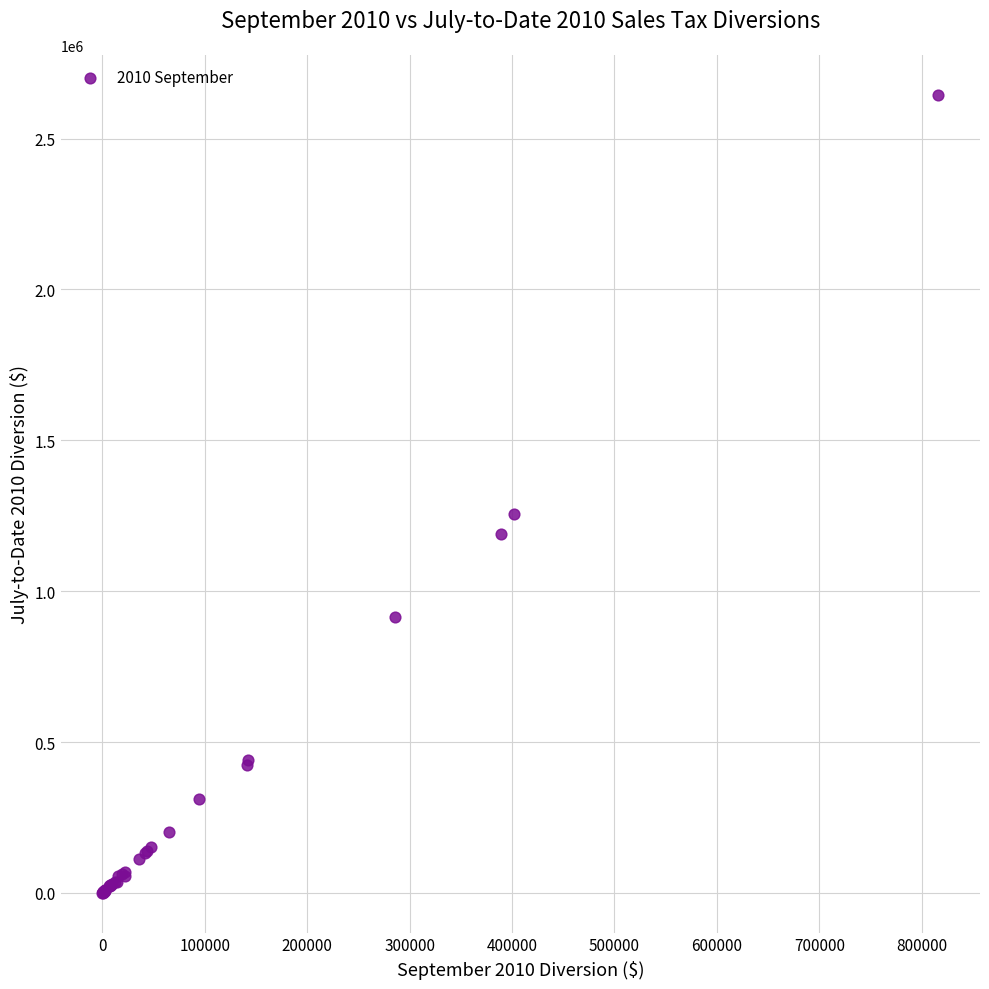

What Y value in the scatter plot is closest to 1323108?

1255706.2